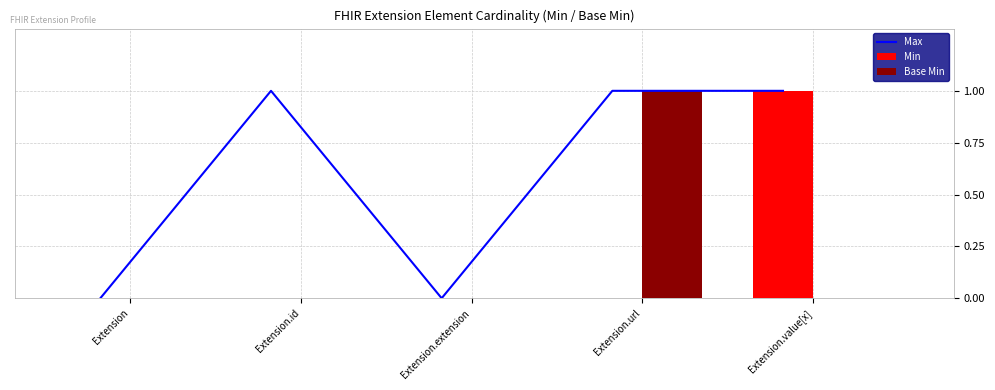

Does the chart contain any negative values?

No